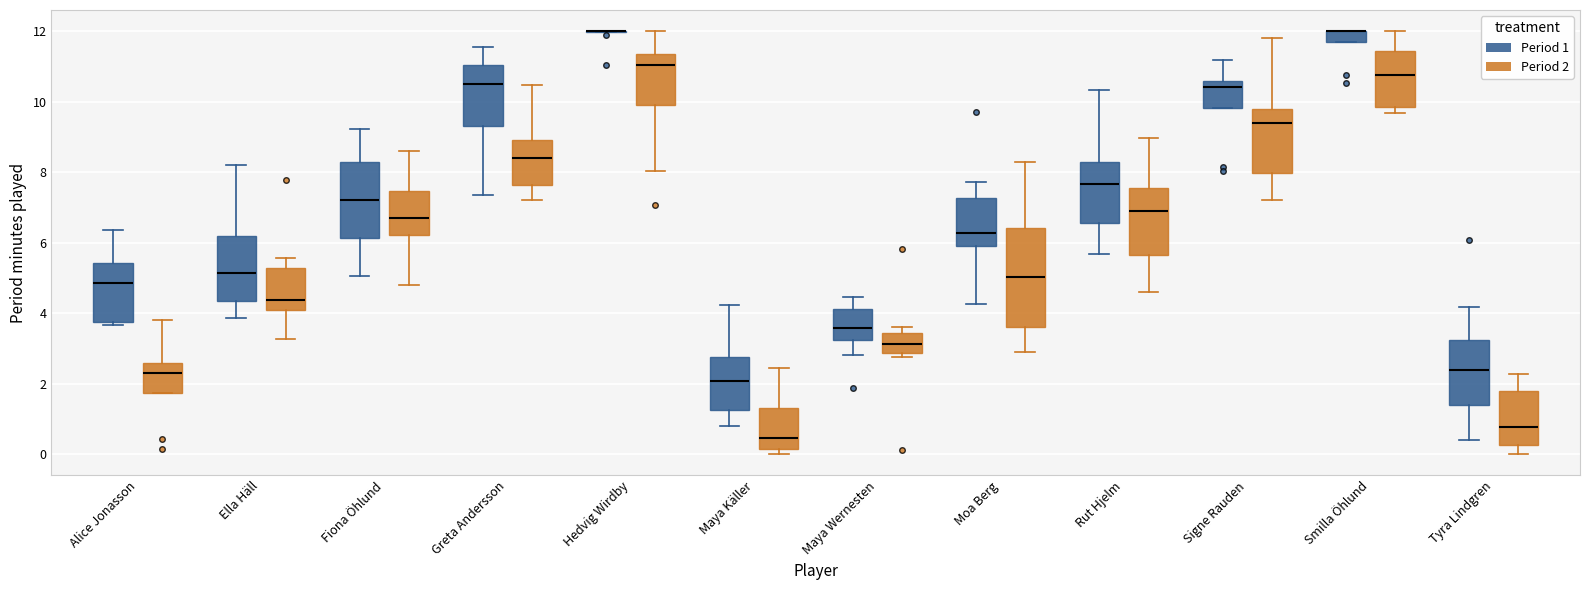

Reading left to right, read every box against the y-axis: the position of its median line, the range the box covers, and the ends of its whiskers. The values are not printed on the chart, so give them approximately, as read against the axis.

Alice Jonasson (Period 1): median 4.8, box 3.8 to 5.4, whiskers 3.6 to 6.4
Alice Jonasson (Period 2): median 2.2, box 1.8 to 2.6, whiskers 1.8 to 3.8
Ella Häll (Period 1): median 5.2, box 4.4 to 6.2, whiskers 3.8 to 8.2
Ella Häll (Period 2): median 4.4, box 4.0 to 5.2, whiskers 3.2 to 5.6
Fiona Öhlund (Period 1): median 7.2, box 6.2 to 8.2, whiskers 5.0 to 9.2
Fiona Öhlund (Period 2): median 6.6, box 6.2 to 7.4, whiskers 4.8 to 8.6
Greta Andersson (Period 1): median 10.6, box 9.4 to 11.0, whiskers 7.4 to 11.6
Greta Andersson (Period 2): median 8.4, box 7.6 to 9.0, whiskers 7.2 to 10.4
Hedvig Wirdby (Period 1): box collapsed to a line at 12.0, whiskers 12.0 to 12.0
Hedvig Wirdby (Period 2): median 11.0, box 10.0 to 11.4, whiskers 8.0 to 12.0
Maya Käller (Period 1): median 2.0, box 1.2 to 2.8, whiskers 0.8 to 4.2
Maya Käller (Period 2): median 0.4, box 0.2 to 1.4, whiskers 0.0 to 2.4
Maya Wernesten (Period 1): median 3.6, box 3.2 to 4.2, whiskers 2.8 to 4.4
Maya Wernesten (Period 2): median 3.2, box 2.8 to 3.4, whiskers 2.8 (just below the box's lower edge) to 3.6
Moa Berg (Period 1): median 6.2, box 5.8 to 7.2, whiskers 4.2 to 7.8
Moa Berg (Period 2): median 5.0, box 3.6 to 6.4, whiskers 2.8 to 8.2
Rut Hjelm (Period 1): median 7.6, box 6.6 to 8.2, whiskers 5.6 to 10.4
Rut Hjelm (Period 2): median 6.8, box 5.6 to 7.6, whiskers 4.6 to 9.0
Signe Rauden (Period 1): median 10.4, box 9.8 to 10.6, whiskers 9.8 to 11.2
Signe Rauden (Period 2): median 9.4, box 8.0 to 9.8, whiskers 7.2 to 11.8
Smilla Öhlund (Period 1): median 12.0 (drawn on the box's upper edge), box 11.6 to 12.0, whiskers 11.6 to 12.0
Smilla Öhlund (Period 2): median 10.8, box 9.8 to 11.4, whiskers 9.6 to 12.0
Tyra Lindgren (Period 1): median 2.4, box 1.4 to 3.2, whiskers 0.4 to 4.2
Tyra Lindgren (Period 2): median 0.8, box 0.2 to 1.8, whiskers 0.0 to 2.2